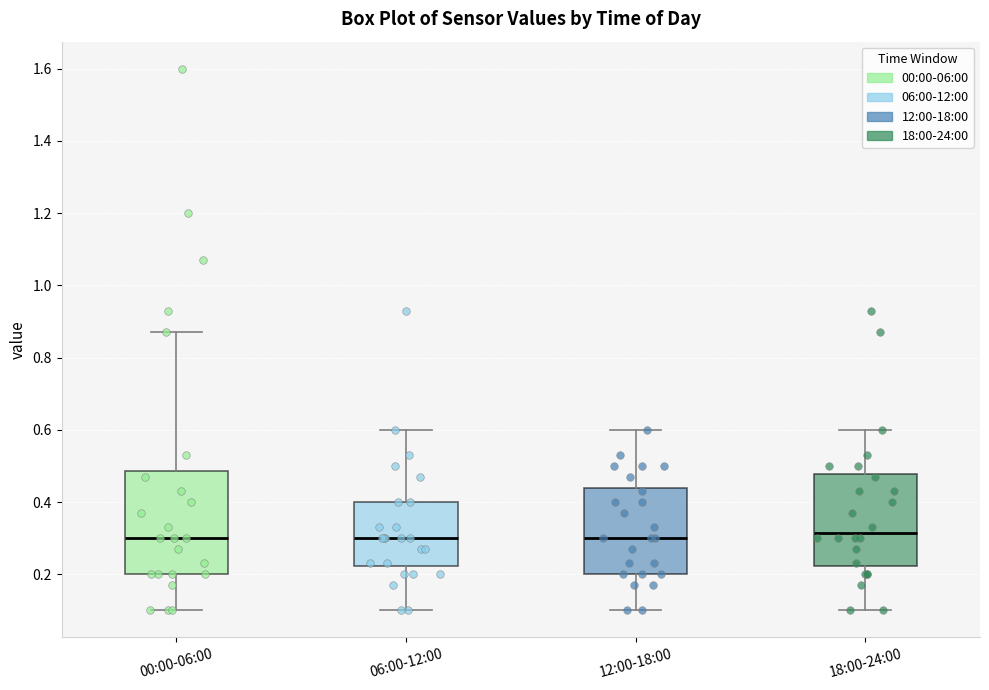

Where does the upper whisker of the box for 00:00-06:00 end on the y-axis? The values are not printed on the chart, so give them approximately, as read against the axis.

0.88